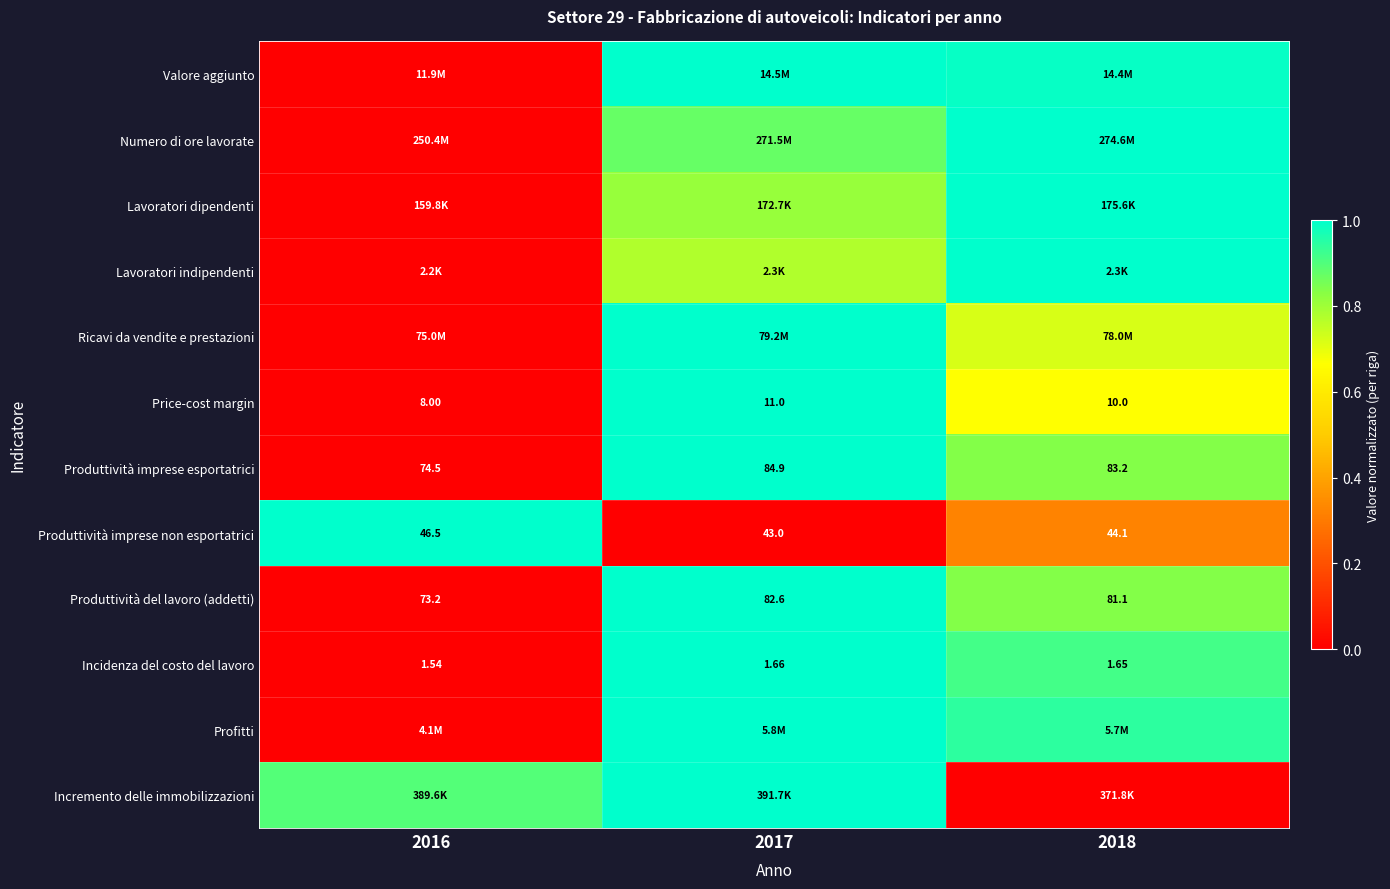

How many values in the Produttività imprese non esportatrici series exceed 44?

2